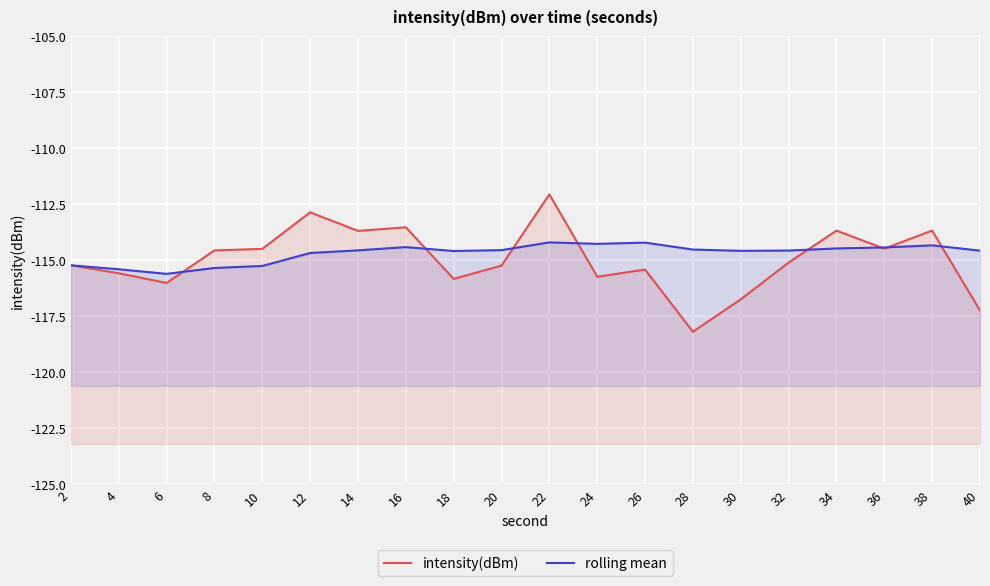

The value of rolling mean at 24 is -114.3. True or false?

True